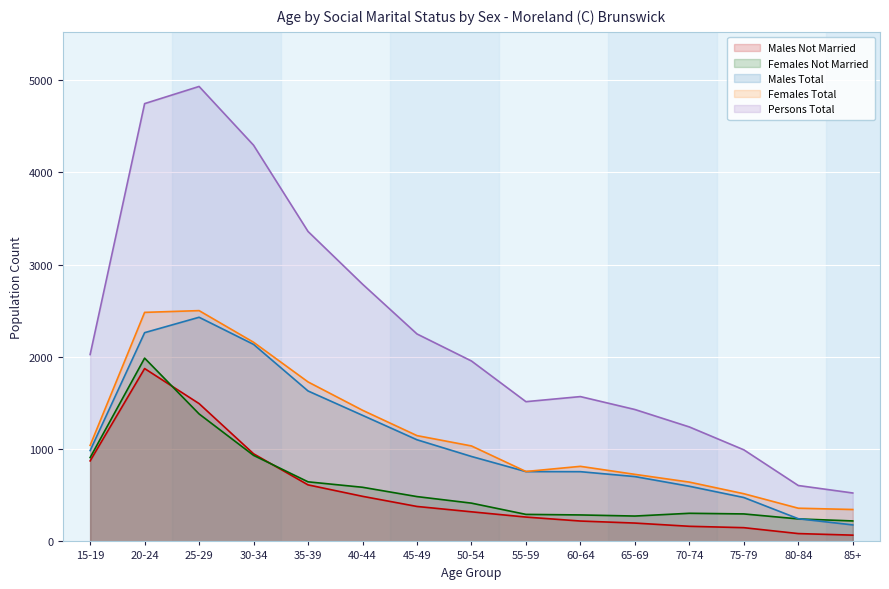

Which has a higher value, 20-24 or 75-79?

20-24